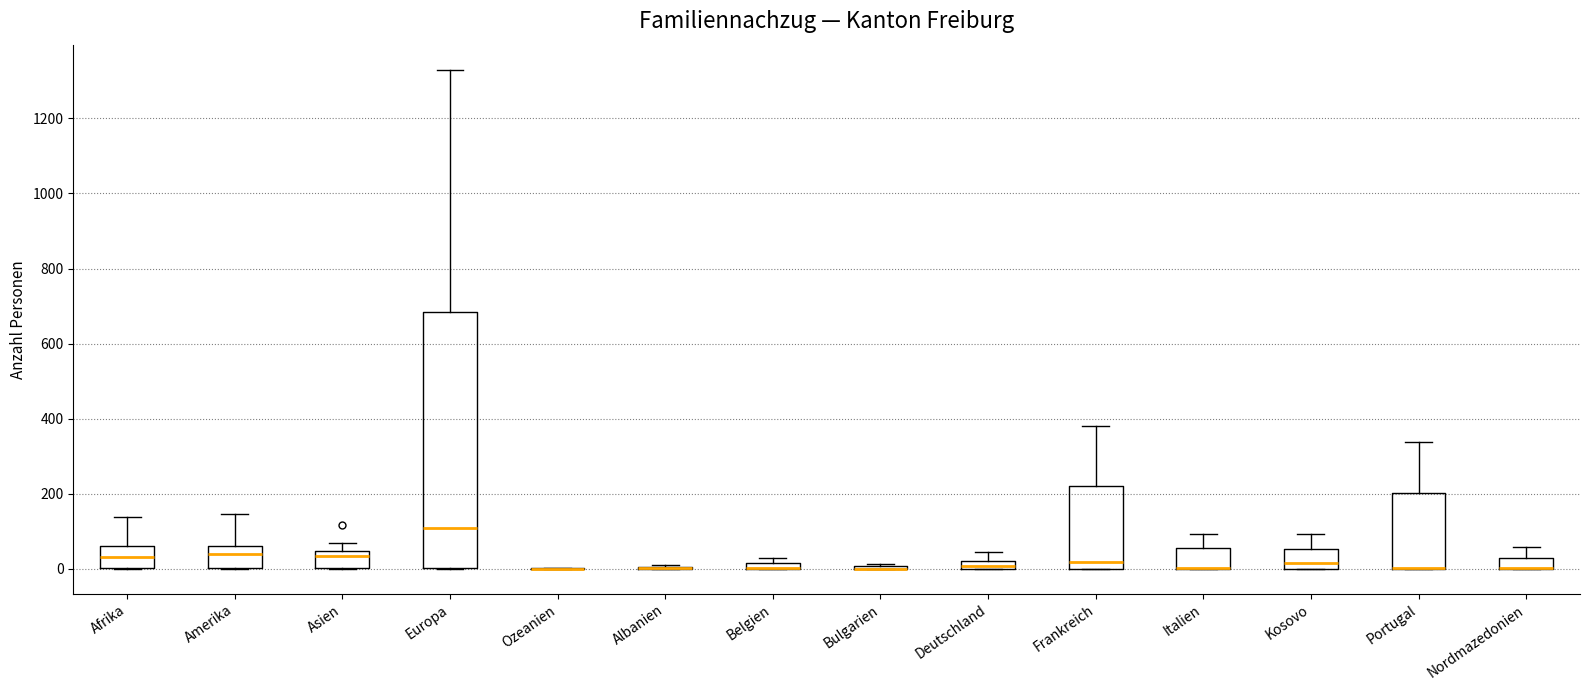

Which box is the tallest, from its lower edge to its upper edge?

Europa